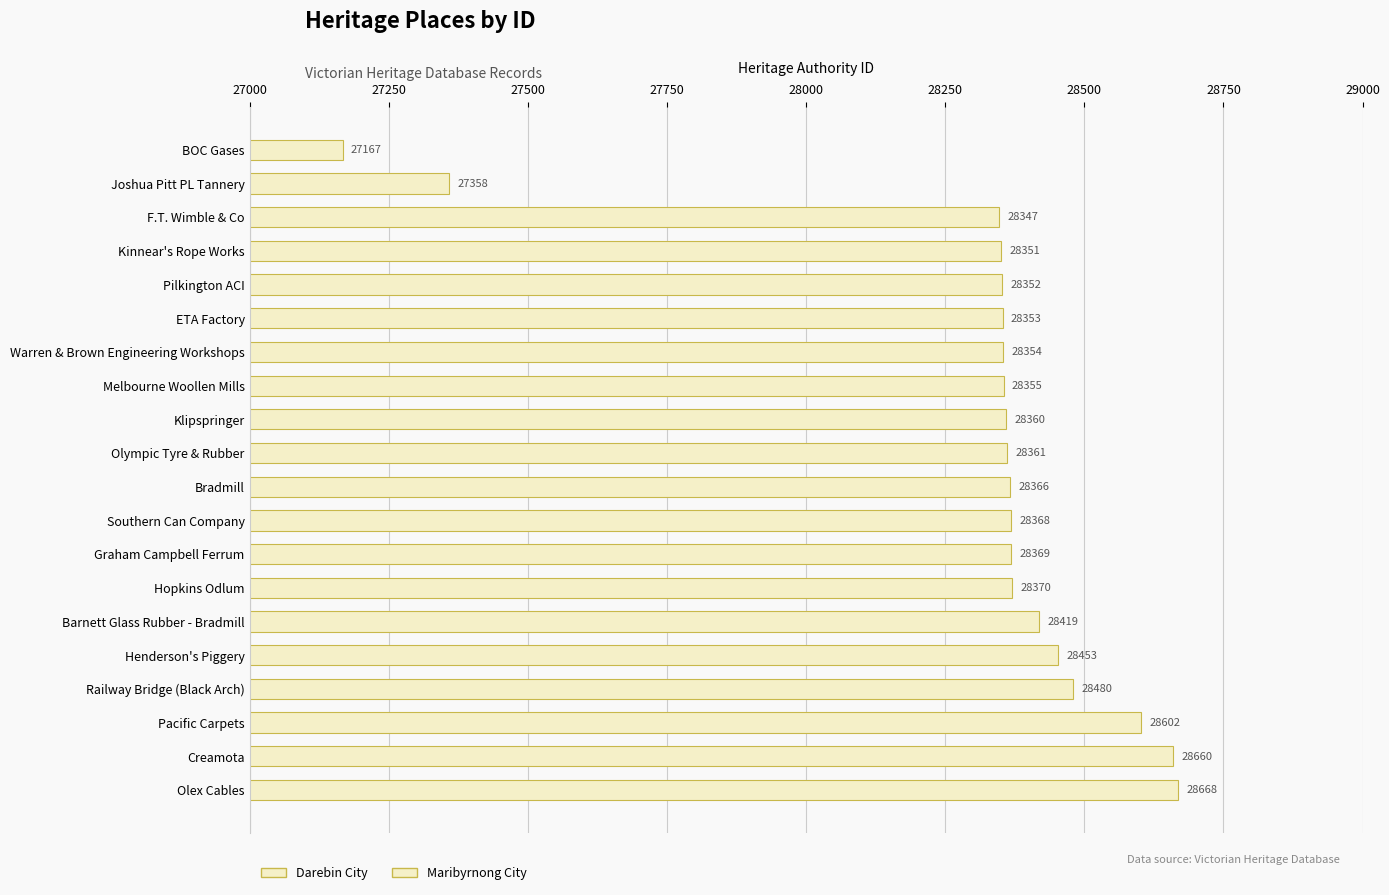

What is the ratio of the value at Melbourne Woollen Mills to the value at Warren & Brown Engineering Workshops?

1.0